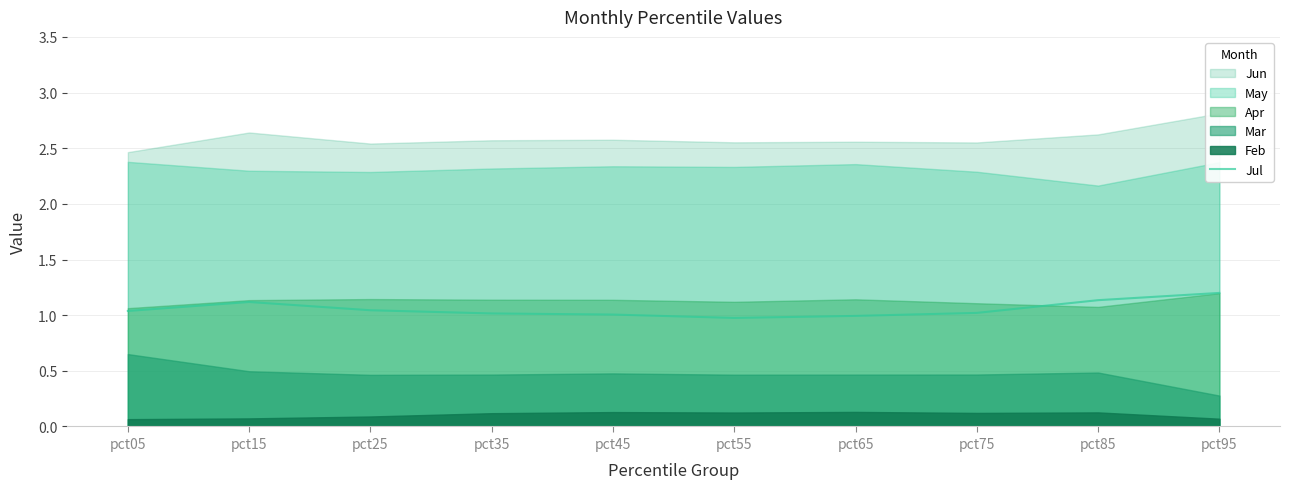

The Jul series shows 1.5 at pct45. True or false?

False